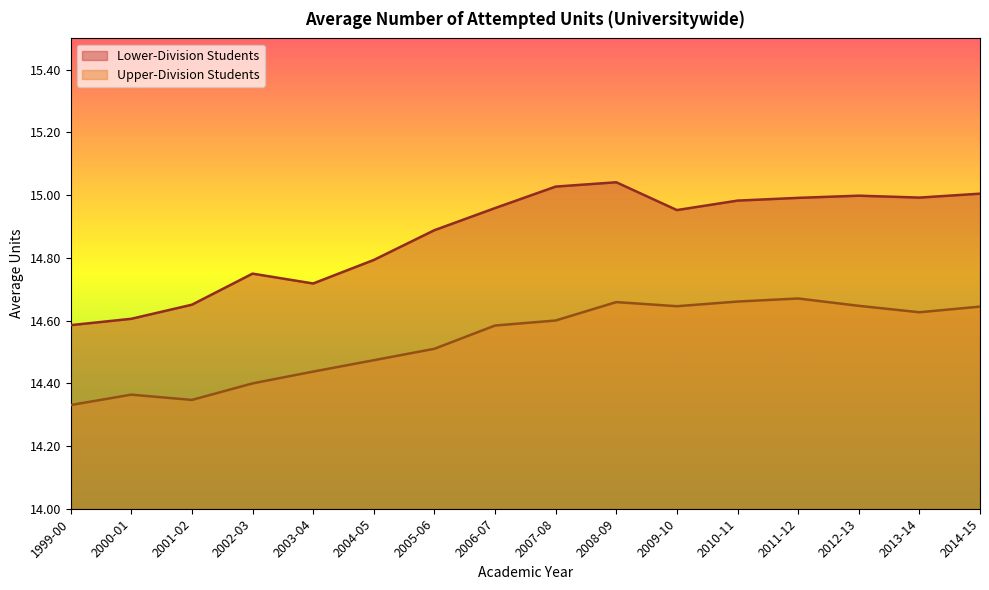

Which series has the largest total across all categories?

Lower-Division Students